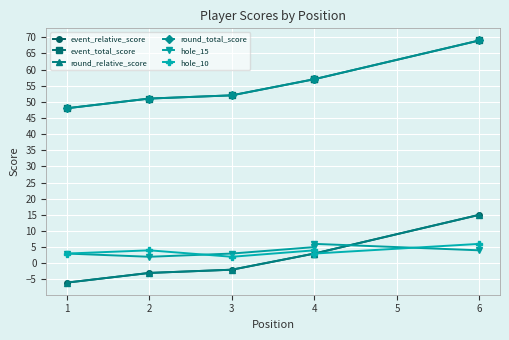

What is the value of the round_relative_score point at the 4th from the left?

3